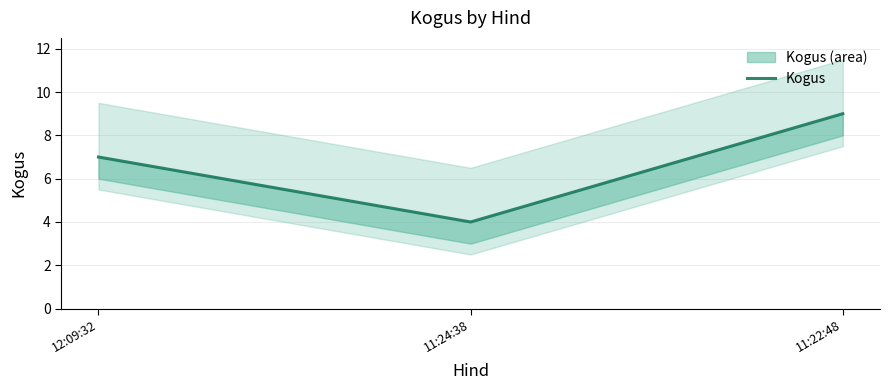

What position from the right is 12:09:32?

3